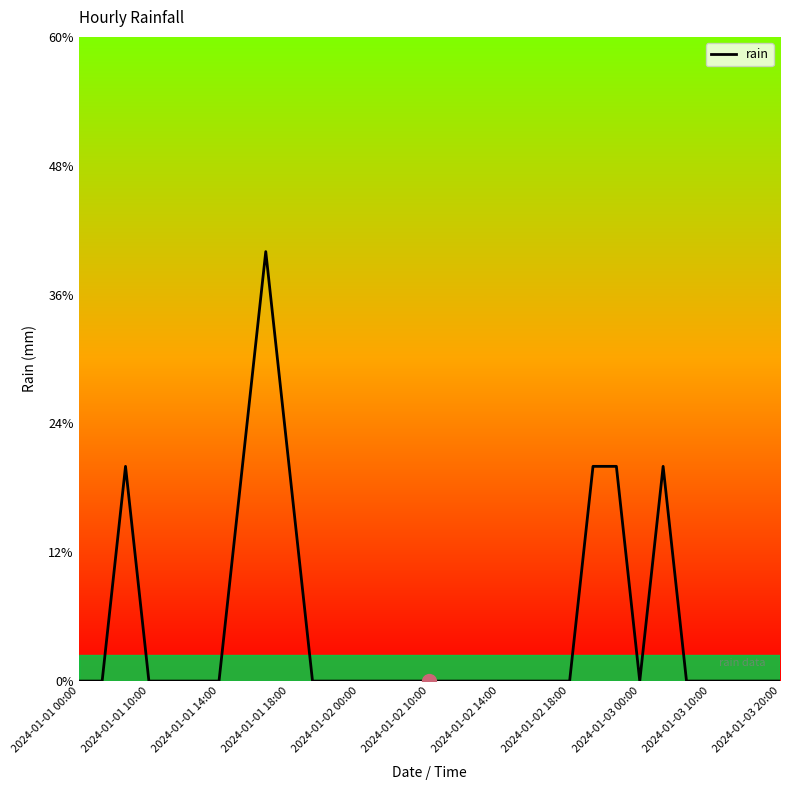

Is this an area chart (filled region under the line)?

No